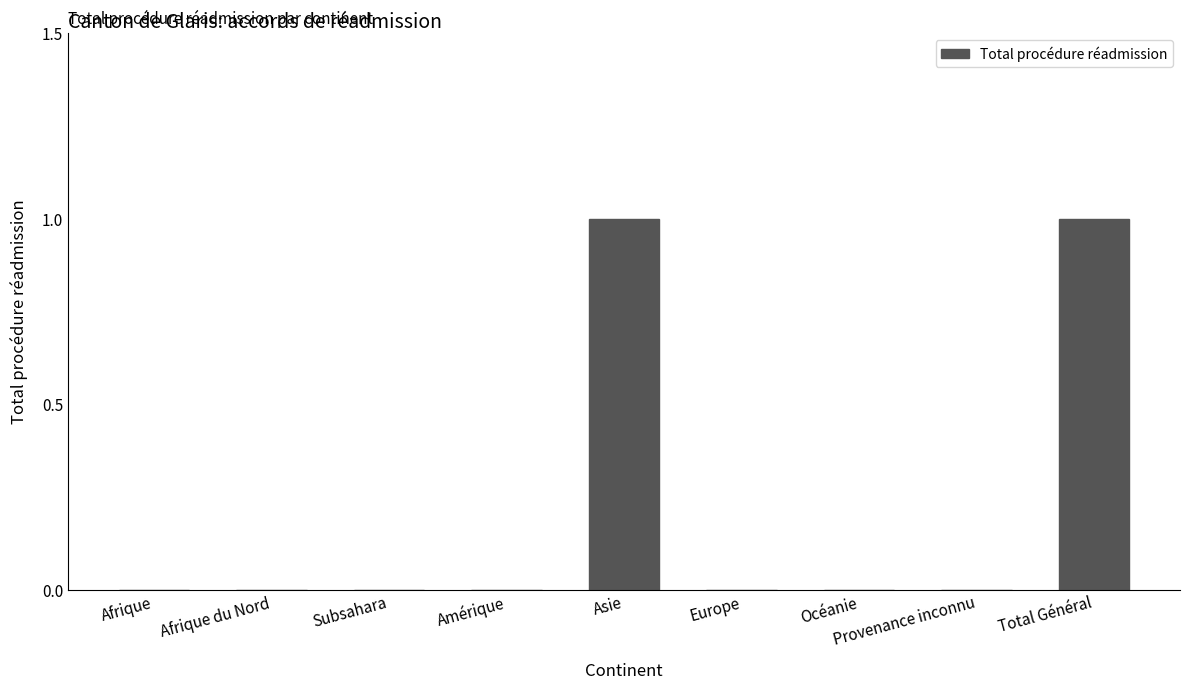

What is the change in value from Provenance inconnu to Total Général?

+1